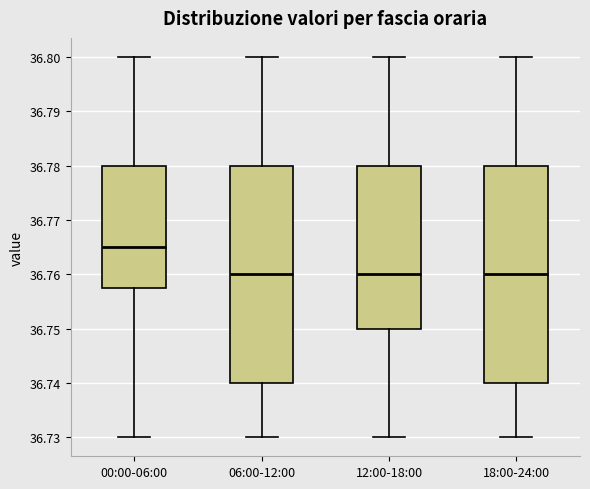

Where does the upper whisker of the box for 00:00-06:00 end on the y-axis? The values are not printed on the chart, so give them approximately, as read against the axis.

36.800